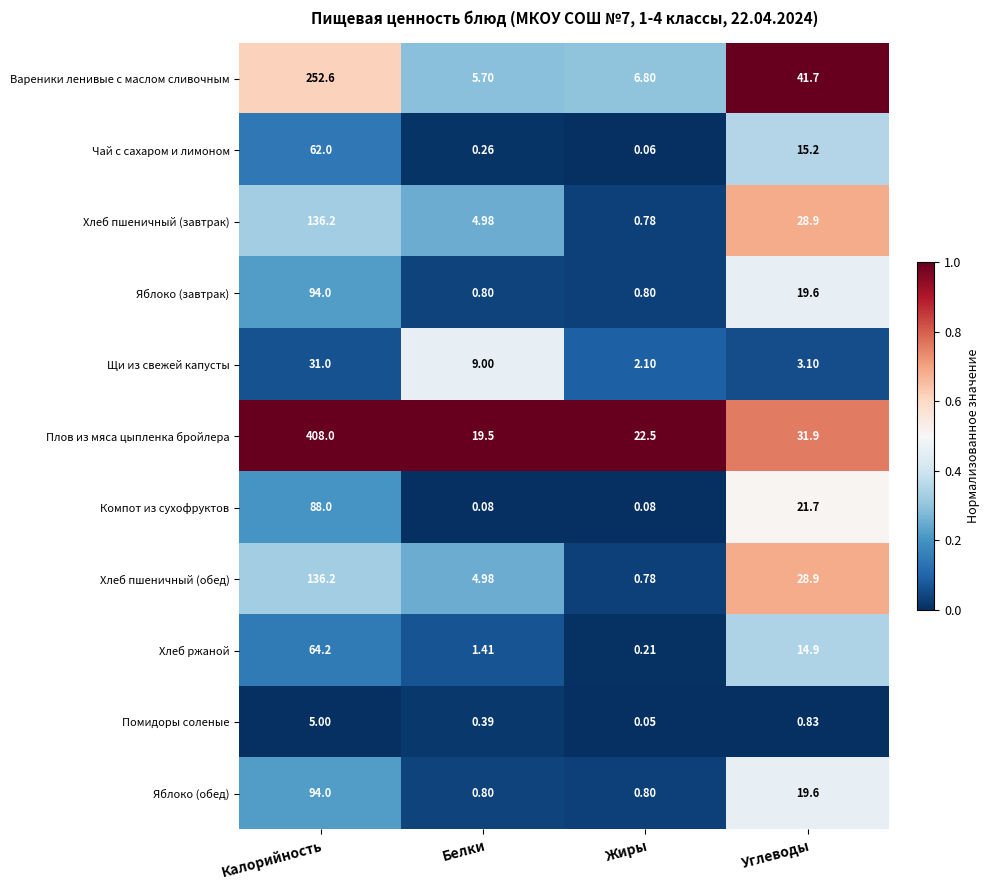

At which label does Хлеб пшеничный (обед) reach its minimum?

Жиры